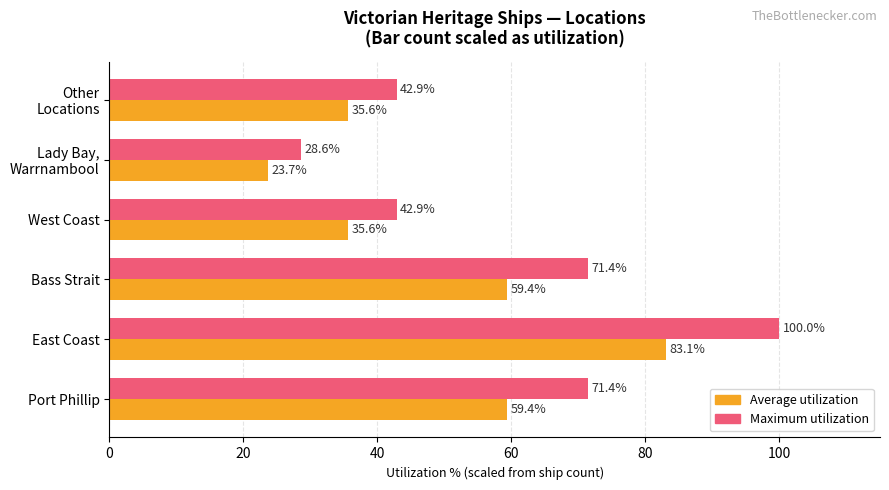

What is the total value across all series at Port Phillip?

130.8